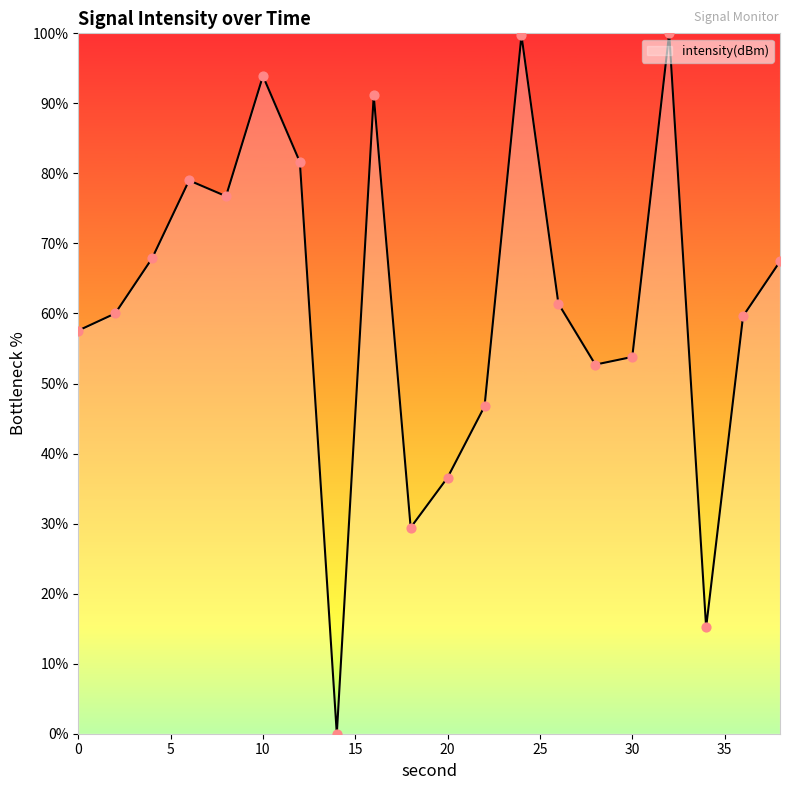

What is the maximum value shown in the chart?

100.0